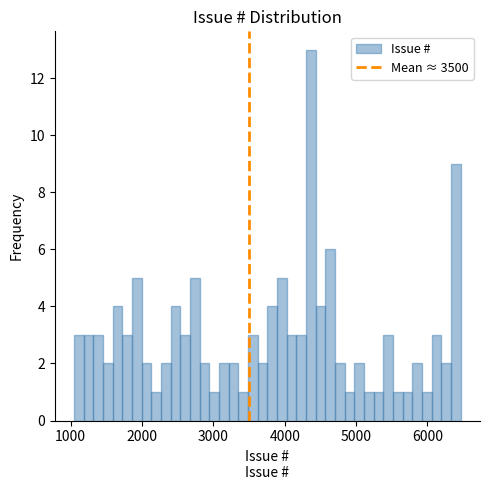

Read against the x-axis, roughly where is the centre of the tallest bar?

4400